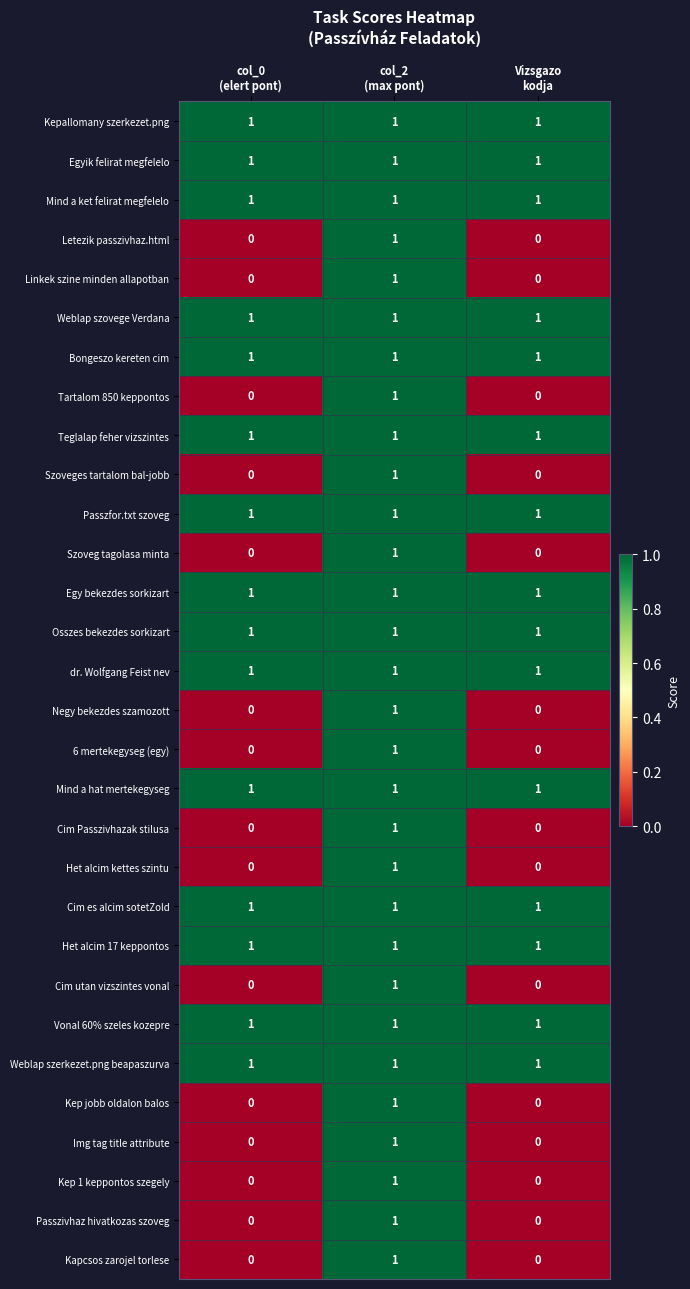

How many data points in Tartalom 850 keppontos are above 0?

1